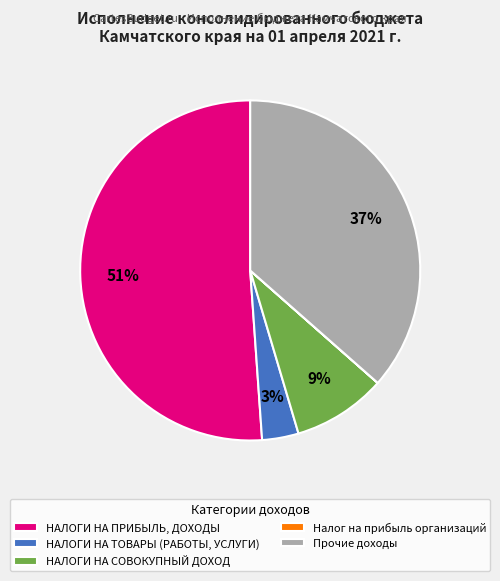

What is the majority slice?

НАЛОГИ НА ПРИБЫЛЬ, ДОХОДЫ